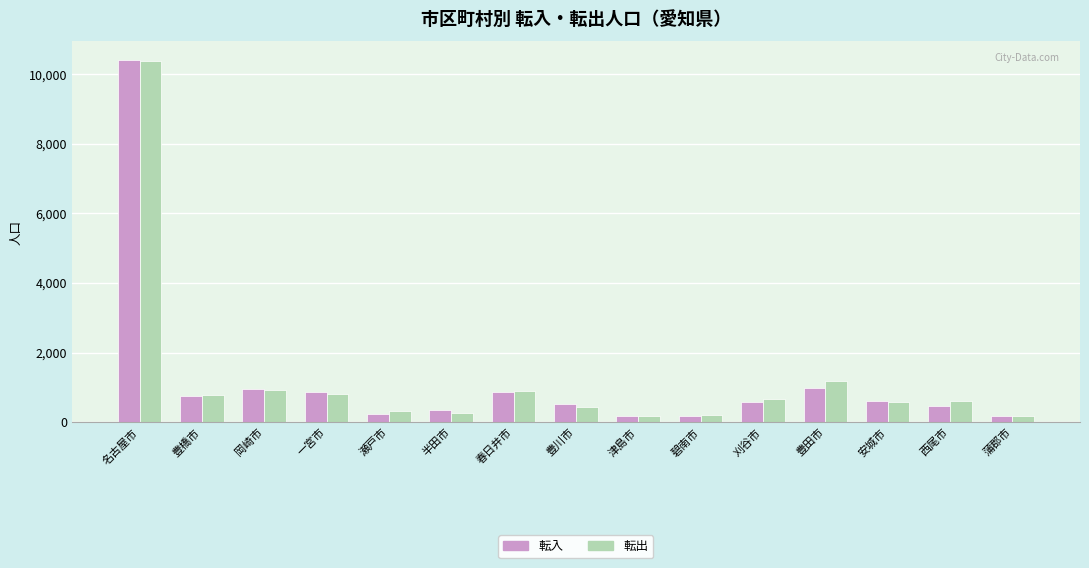

Where is 転出 nearest to the value 5285?

豊田市